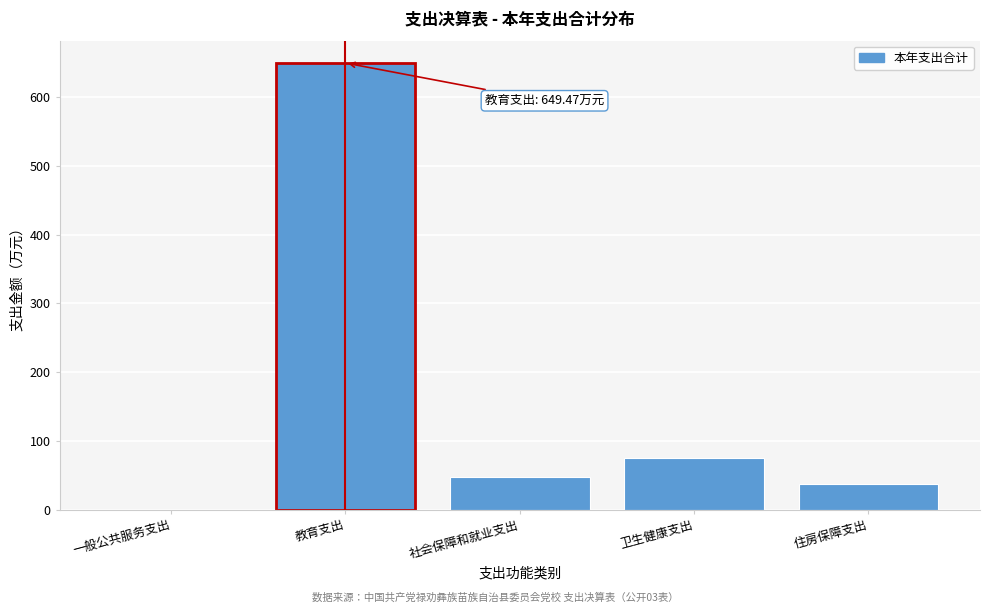

Reading right to left, extract all data points from this chart.

住房保障支出=37.3	卫生健康支出=75.7	社会保障和就业支出=47.7	教育支出=649.5	一般公共服务支出=0.1